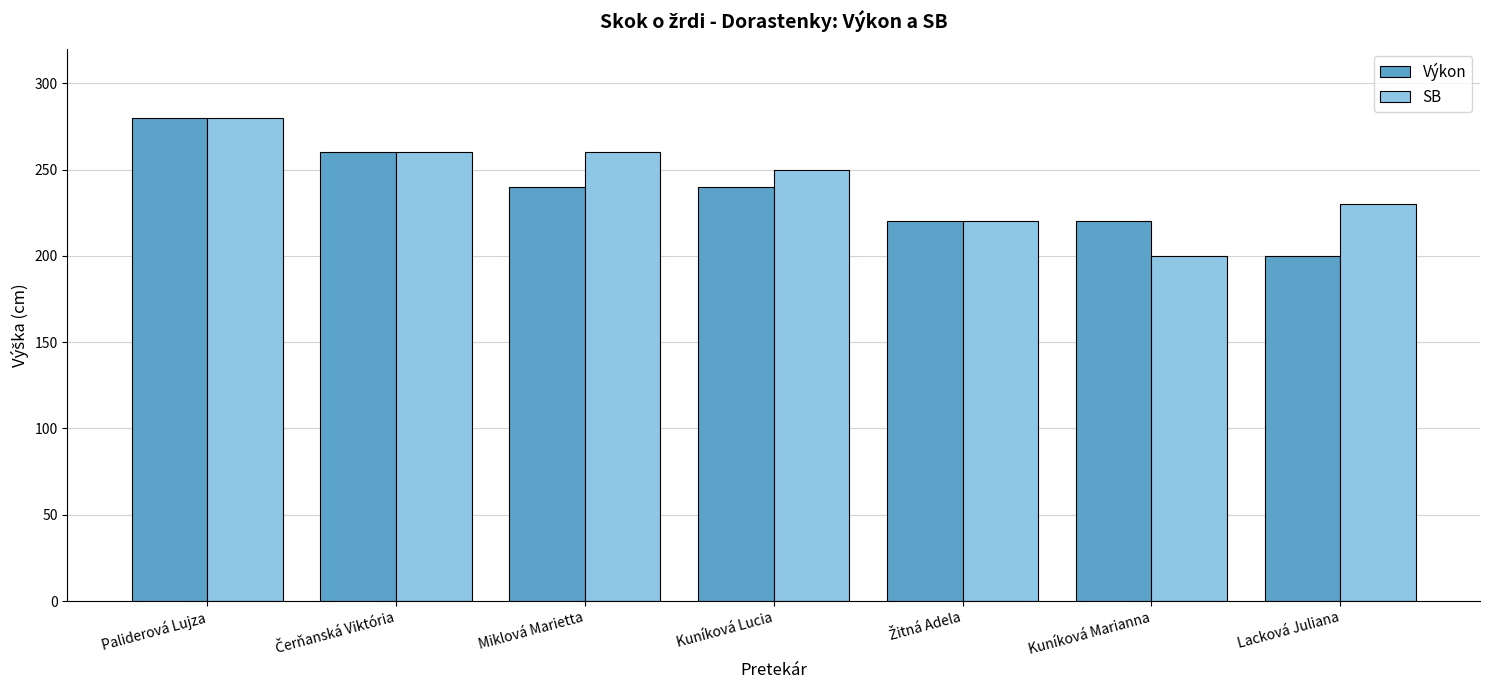

What is the greatest value displayed?

280